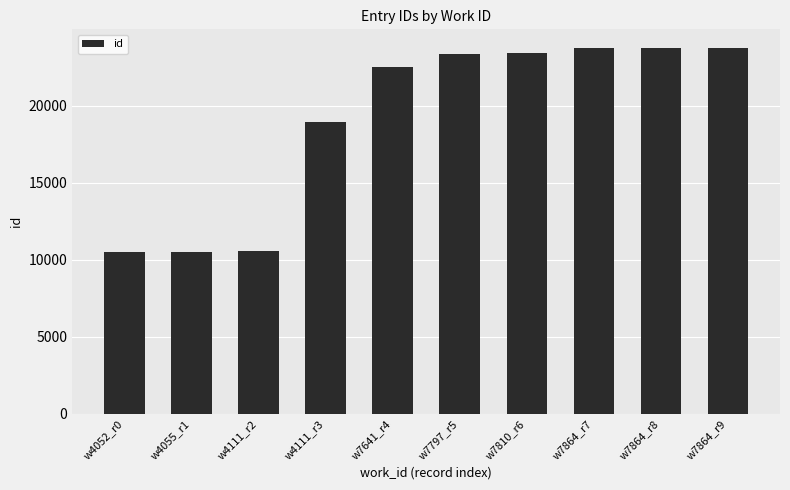

What is the change in value from w7641_r4 to w7864_r9?

+1242